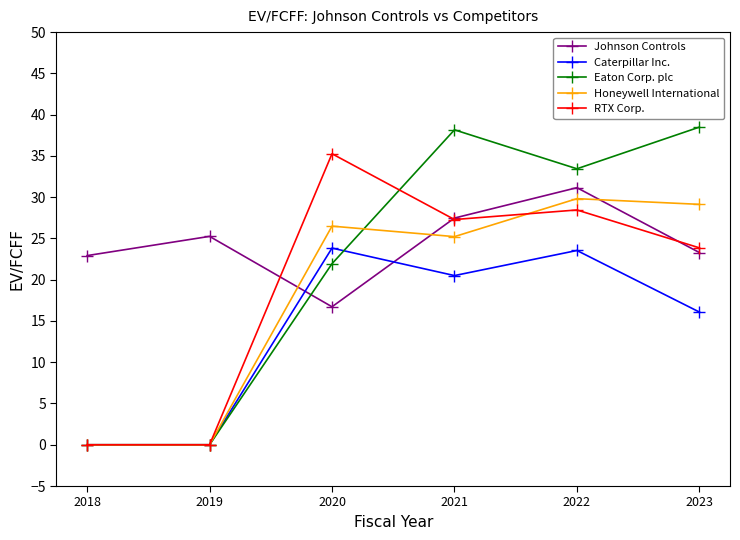

What is the difference between the highest and lowest values at 2021?

17.7